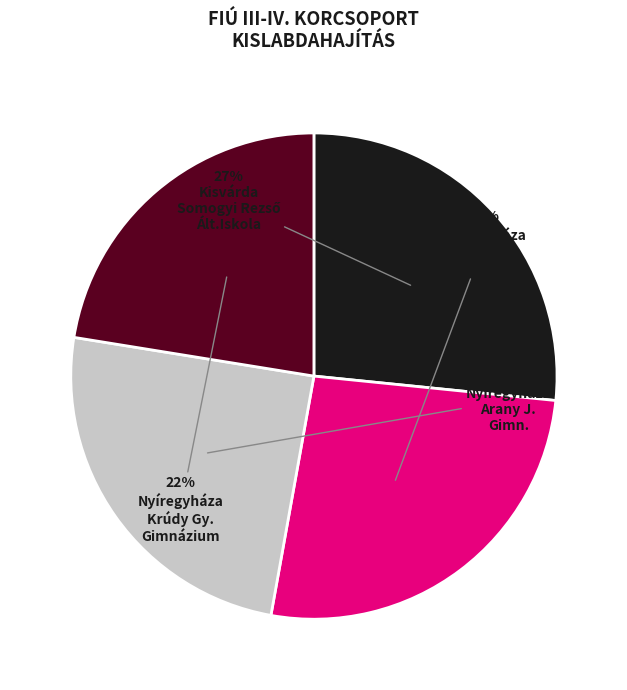

To the nearest percent, what is the average slice percentage?

25%